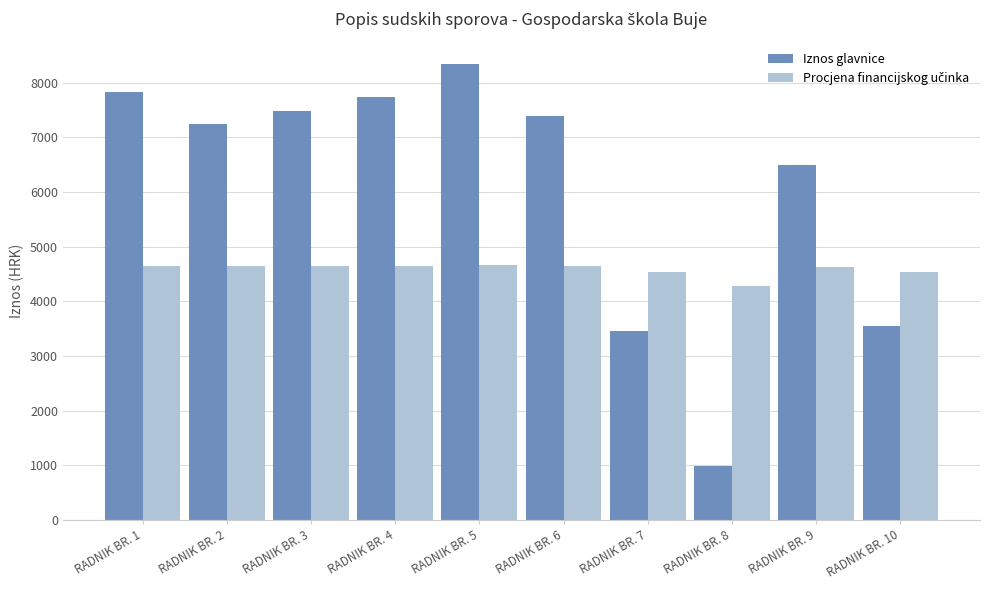

Does the chart contain any negative values?

No